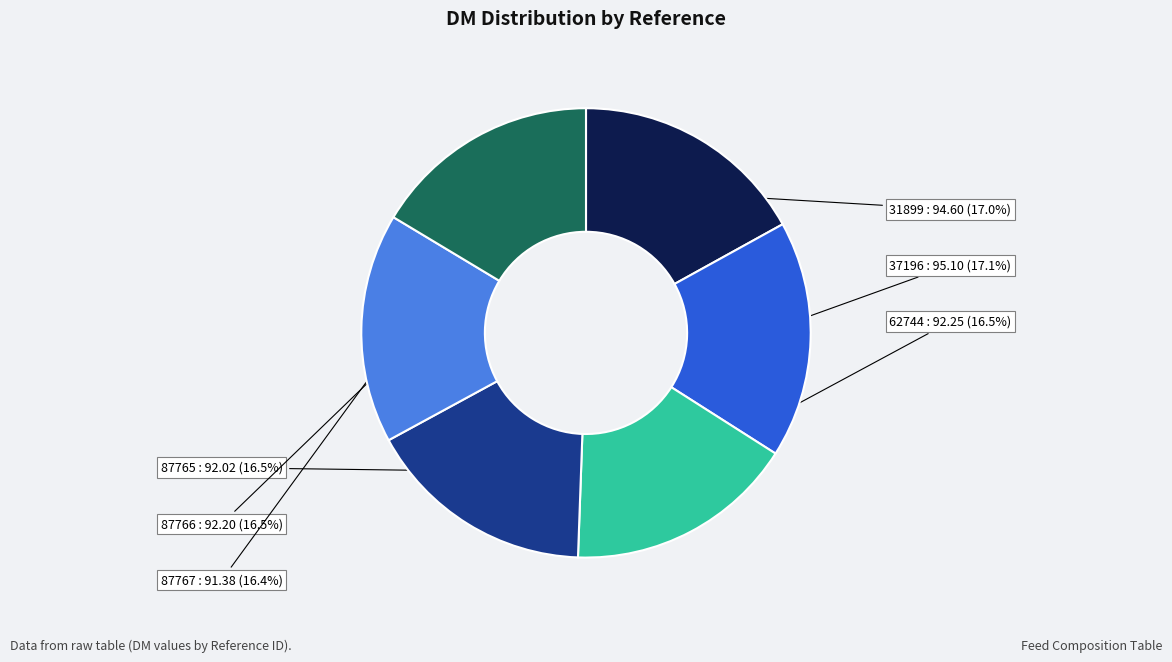

Does any single category account for the majority?

No